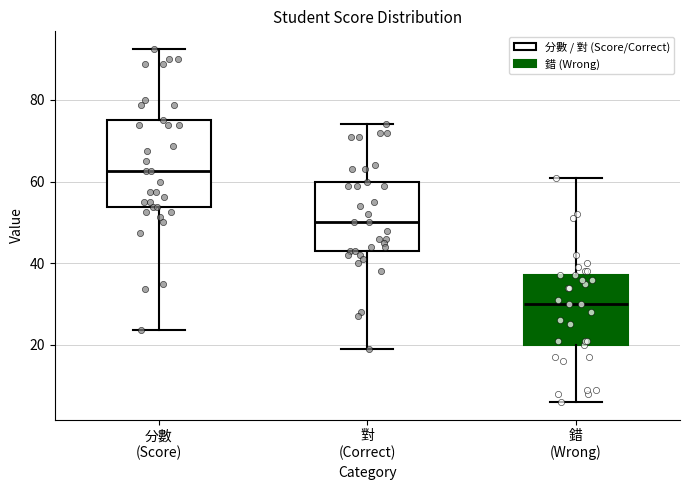

Where is the upper edge of the box for 分數 (Score) on the y-axis? The values are not printed on the chart, so give them approximately, as read against the axis.

76